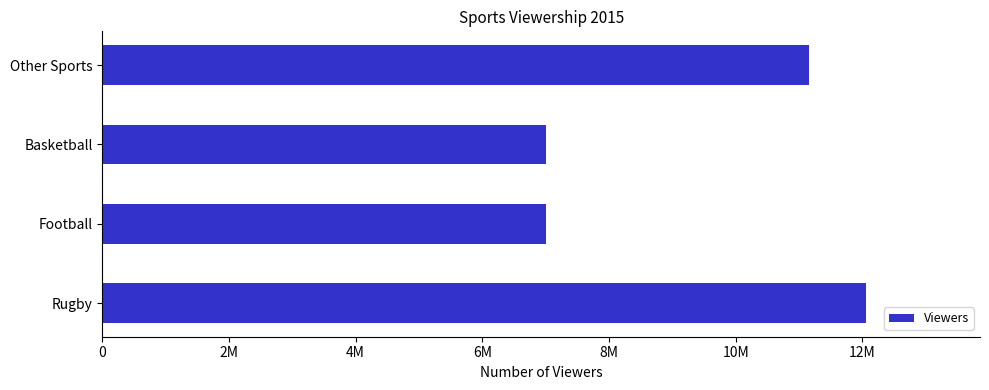

What is the difference between the maximum and minimum values?

5050000